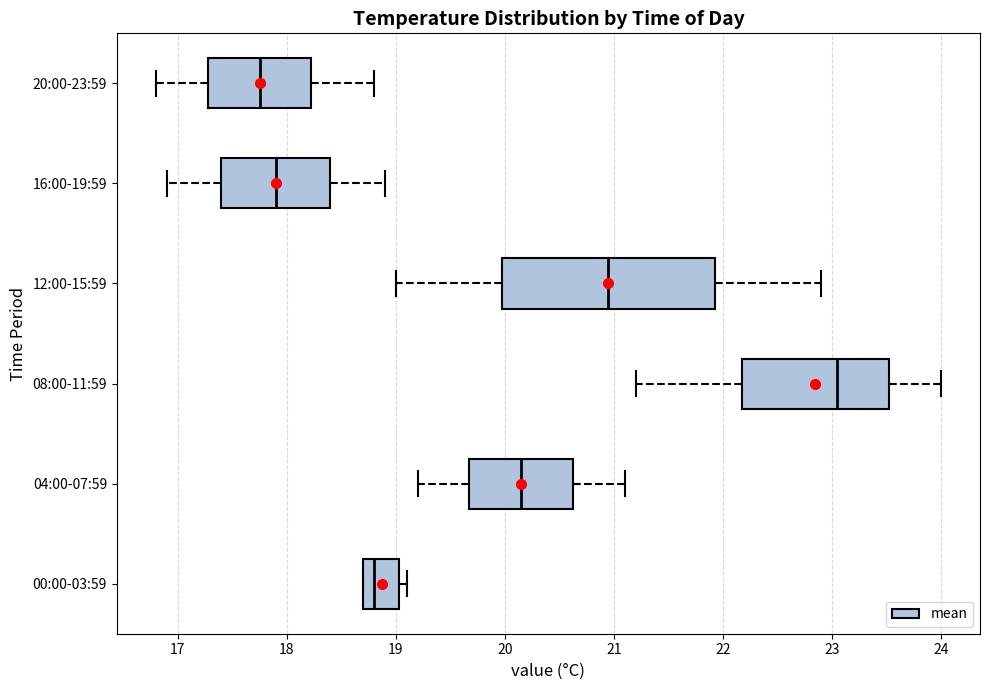

Reading bottom to top, read every box against the x-axis: the position of its median line, the range the box covers, and the ends of its whiskers. The values are not printed on the chart, so give them approximately, as read against the axis.

00:00-03:59: median 18.8, box 18.7 to 19.0, whiskers 18.7 to 19.1
04:00-07:59: median 20.2, box 19.7 to 20.6, whiskers 19.2 to 21.1
08:00-11:59: median 23.1, box 22.2 to 23.5, whiskers 21.2 to 24.0
12:00-15:59: median 21.0, box 20.0 to 21.9, whiskers 19.0 to 22.9
16:00-19:59: median 17.9, box 17.4 to 18.4, whiskers 16.9 to 18.9
20:00-23:59: median 17.8, box 17.3 to 18.2, whiskers 16.8 to 18.8